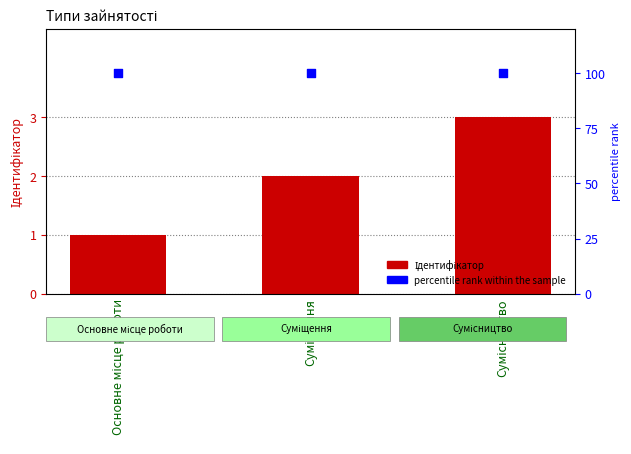

At which category is the sum across all series the highest?

Сумісництво